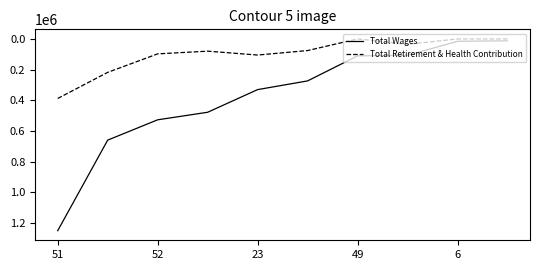

Which series has the largest range (max minus min)?

Total Wages